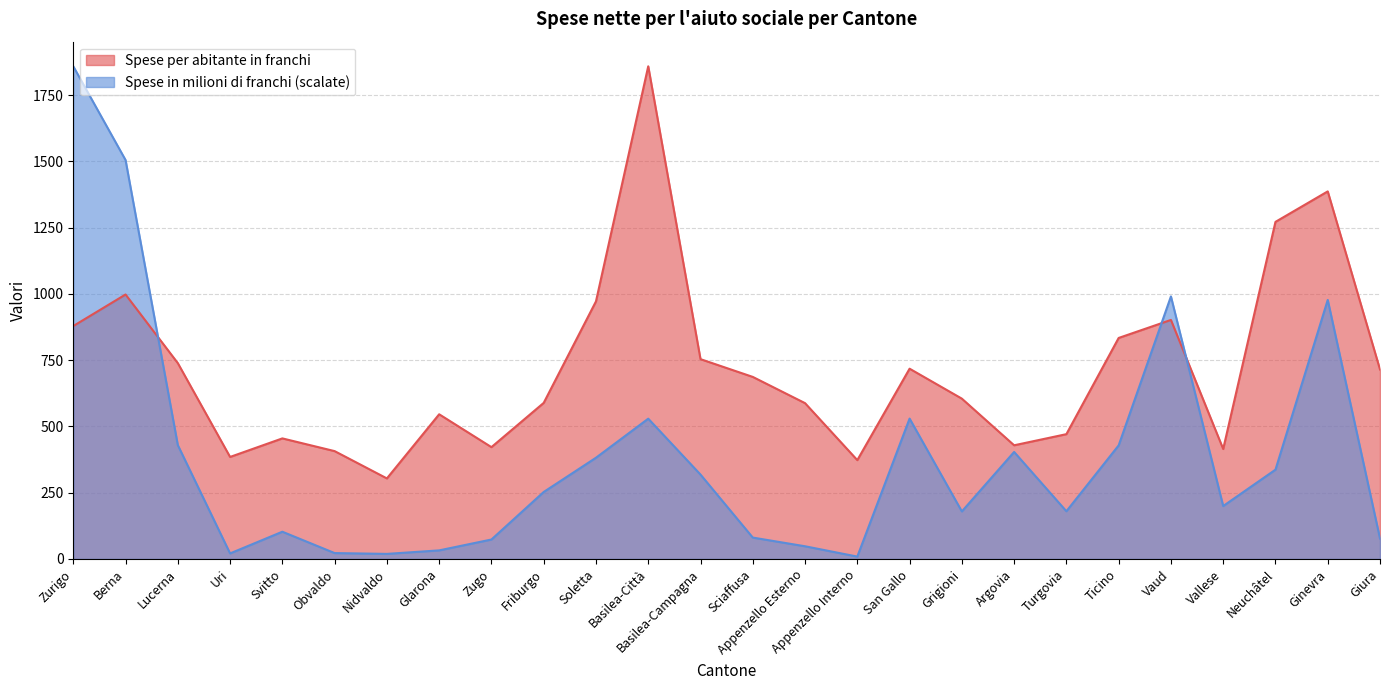

Which category has the lowest value across all series?

Appenzello Interno